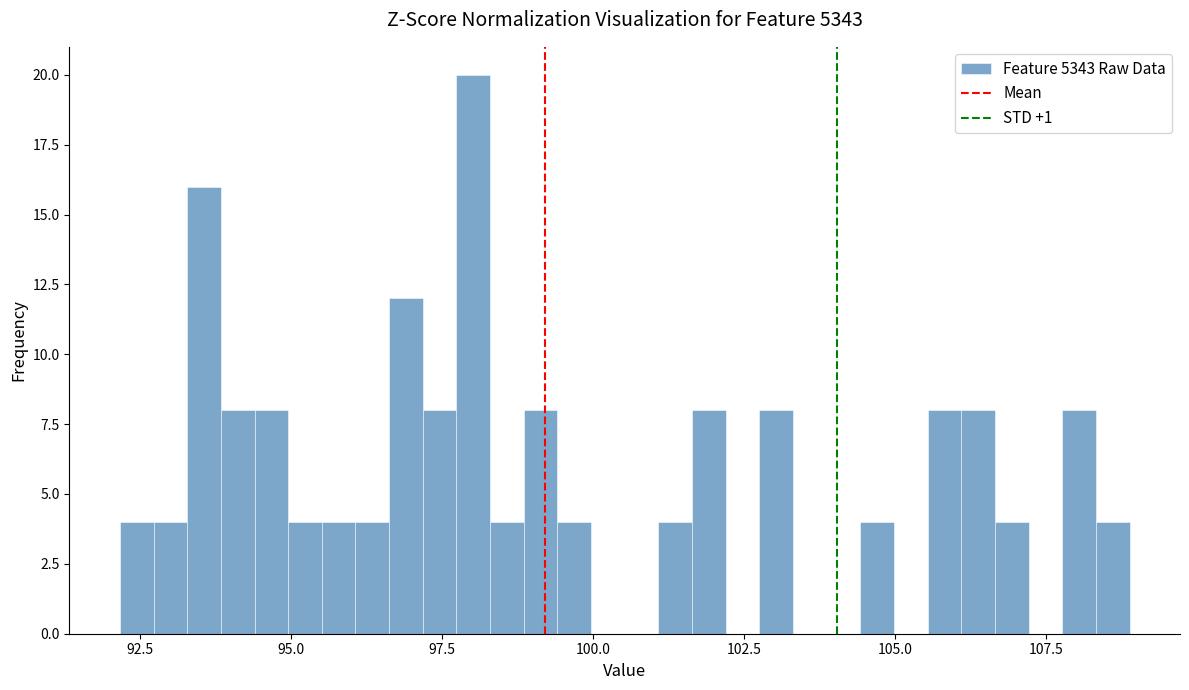

Read against the x-axis, roughly where is the centre of the tallest bar?

98.0